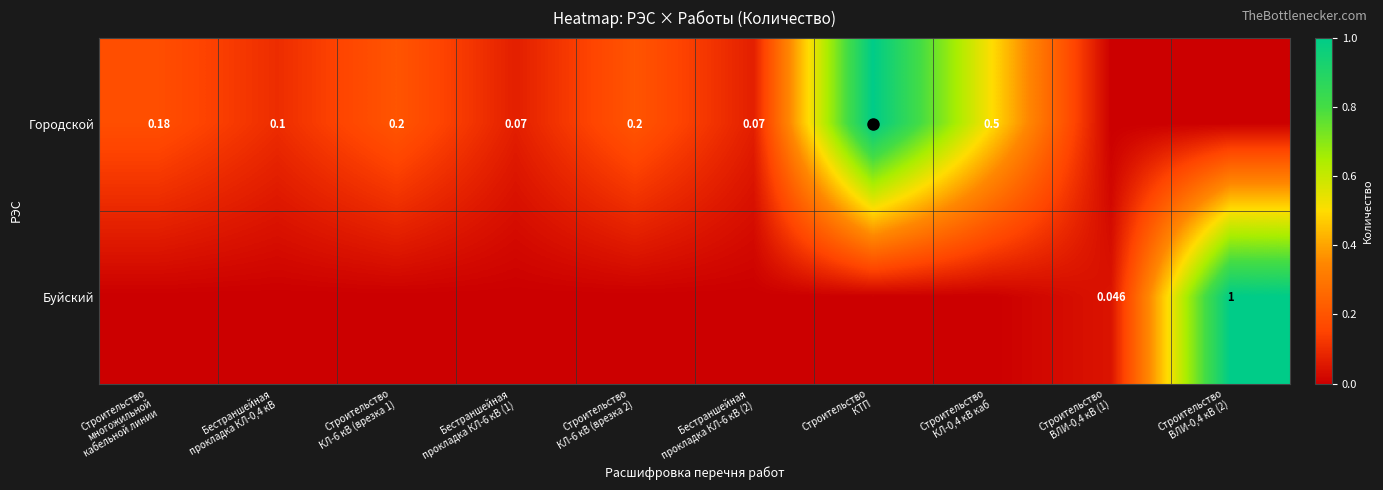

Read the Городской value at Строительство многожильной кабельной линии.

0.2